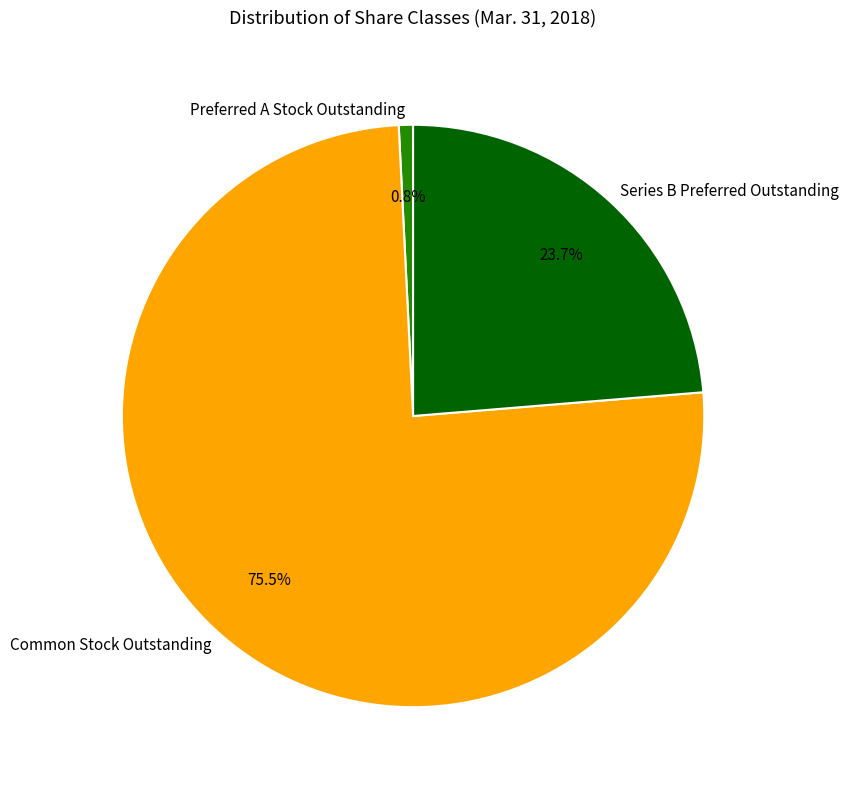

How many slices are in this pie chart?

3